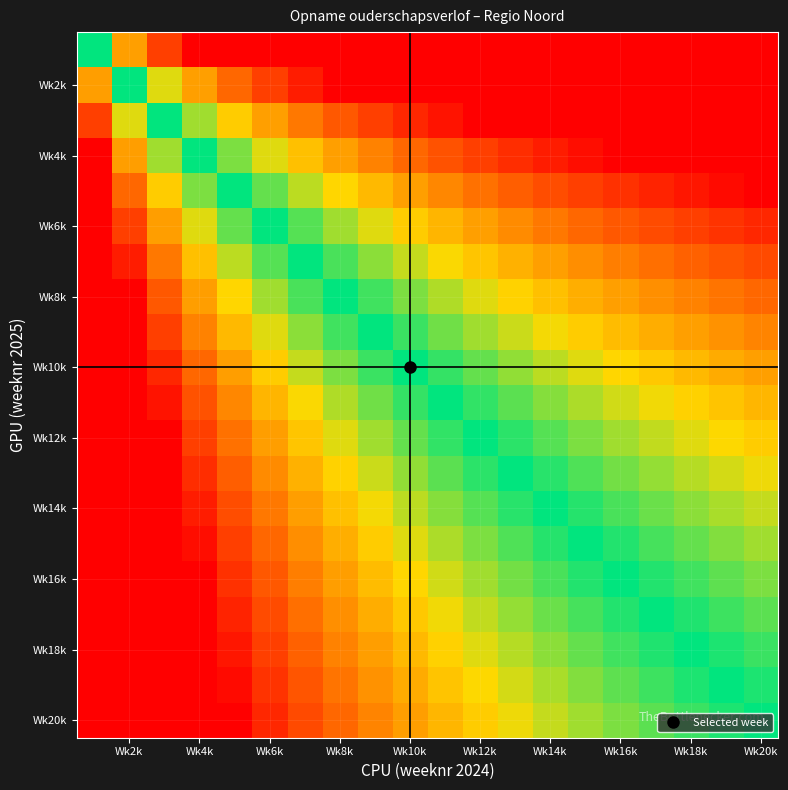

At how many categories does at least one series exceed 0?

20